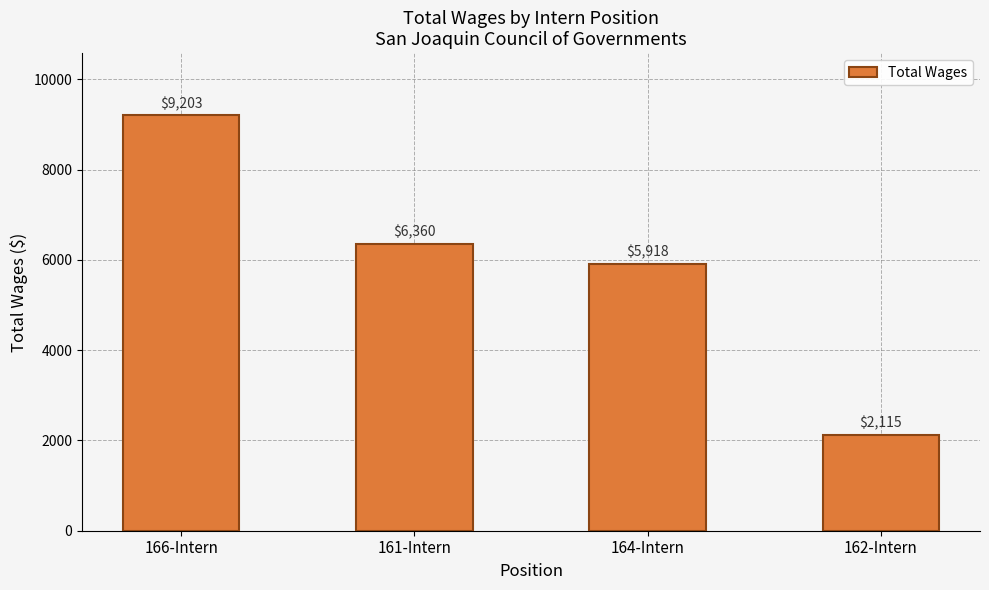

Reading right to left, transcribe all the data shown in this chart.

2115	5918	6360	9203